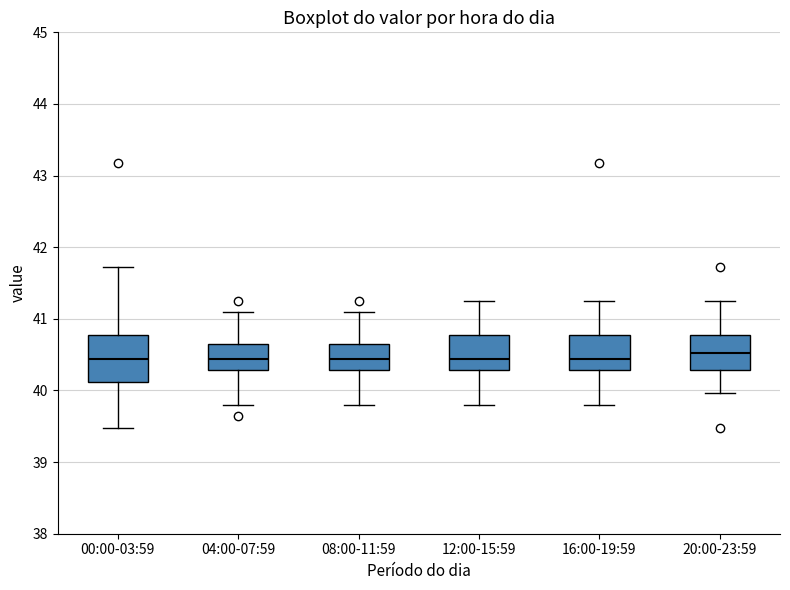

Comparing the boxes themselves (not the whiskers), which one is the tallest?

00:00-03:59